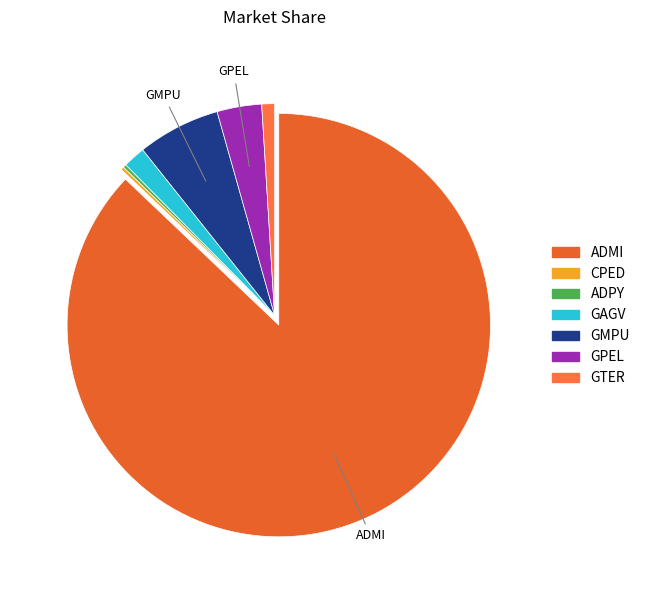

To the nearest percent, what is the difference between the largest and smallest slice percentages?

87%